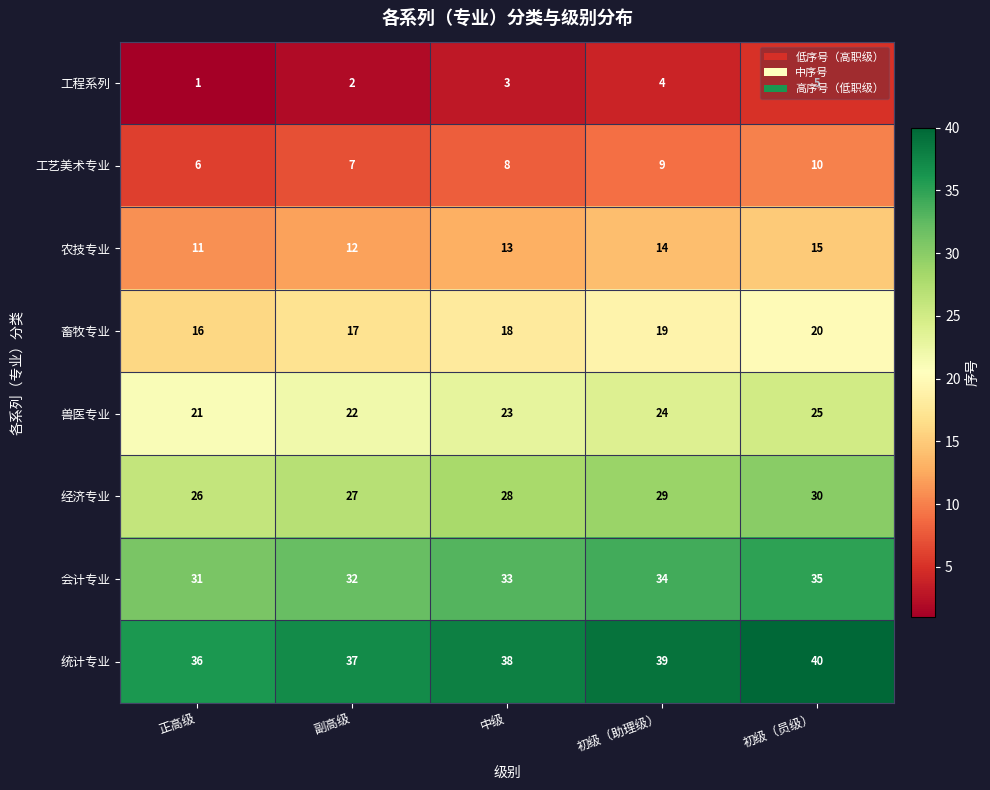

The 畜牧专业 series shows 20 at 初级（员级）. True or false?

True